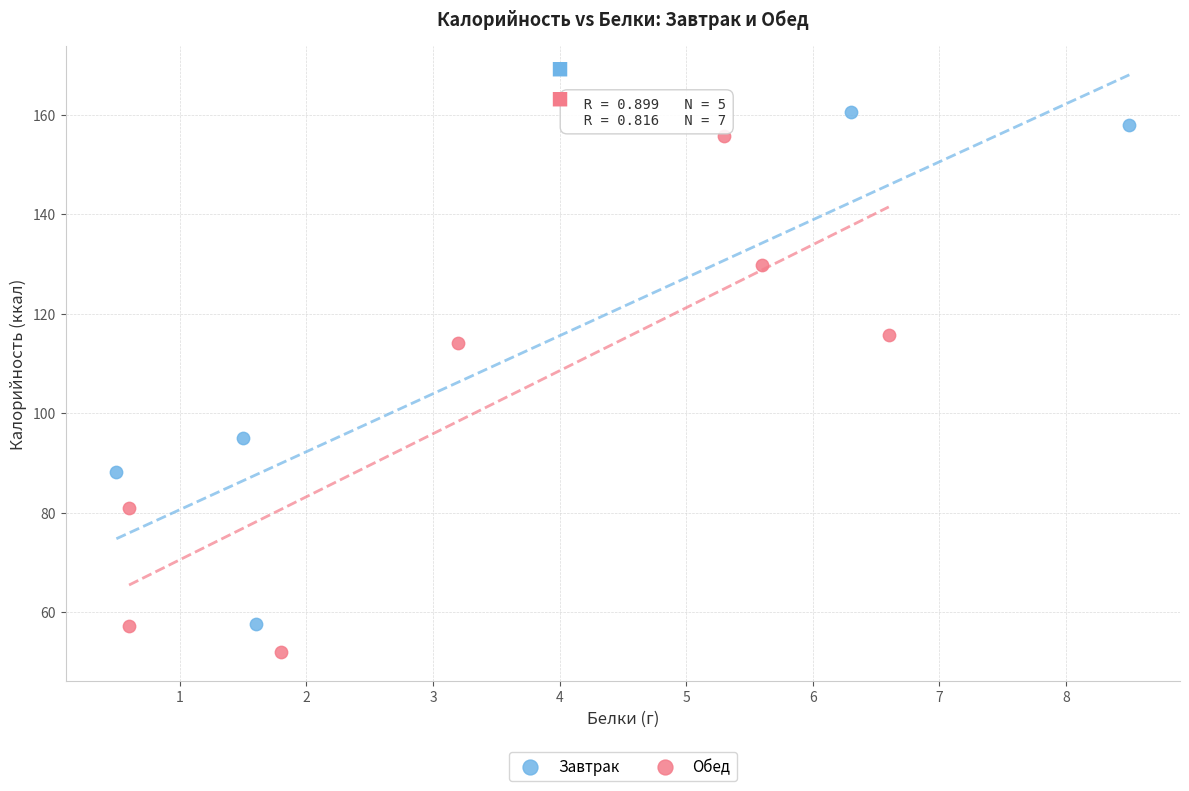

Which series reaches the minimum Y coordinate?

Обед